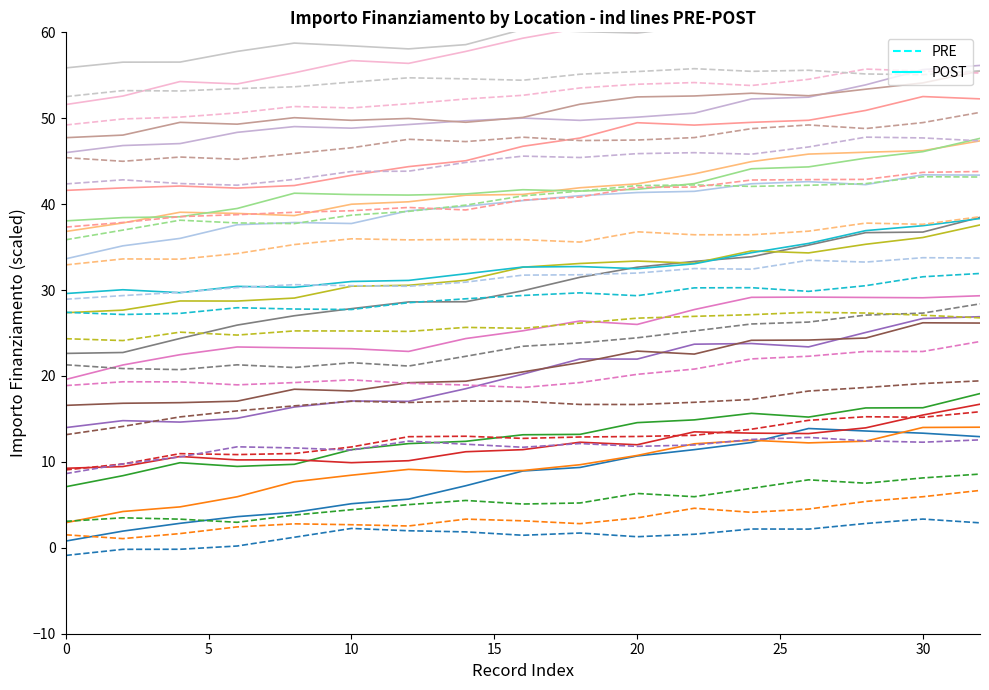

Where is the first local maximum for POST?

13